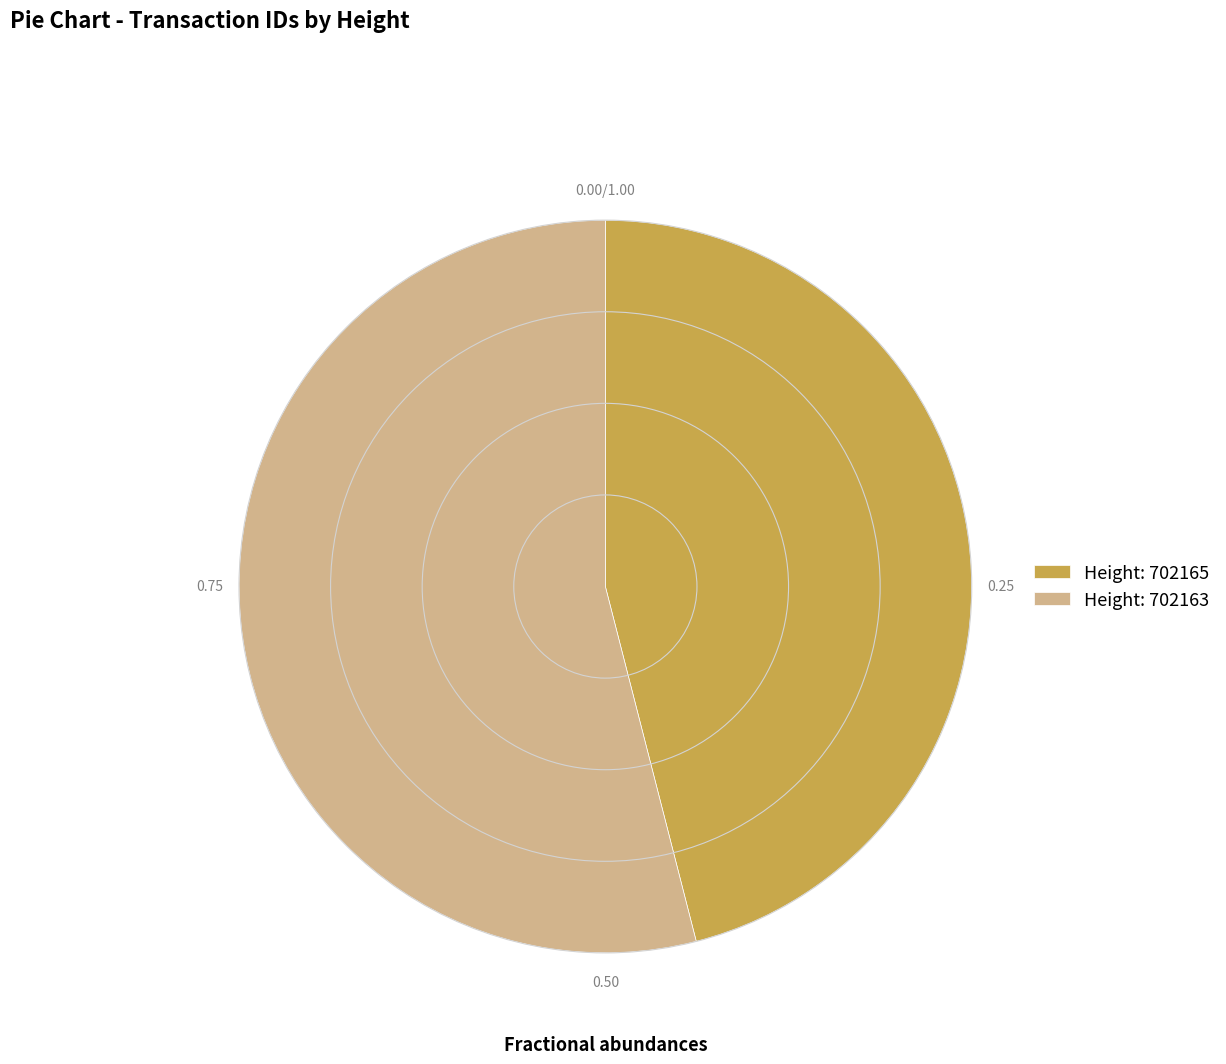

Which slice is the smallest?

Height: 702165